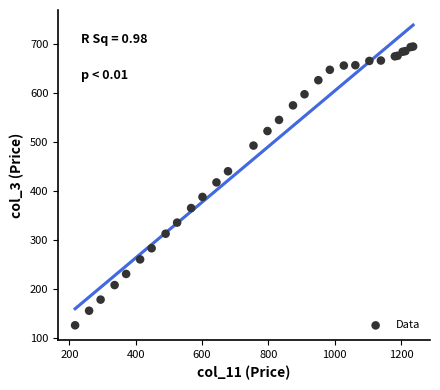

What Y value in the scatter plot is closest to 409?

417.1